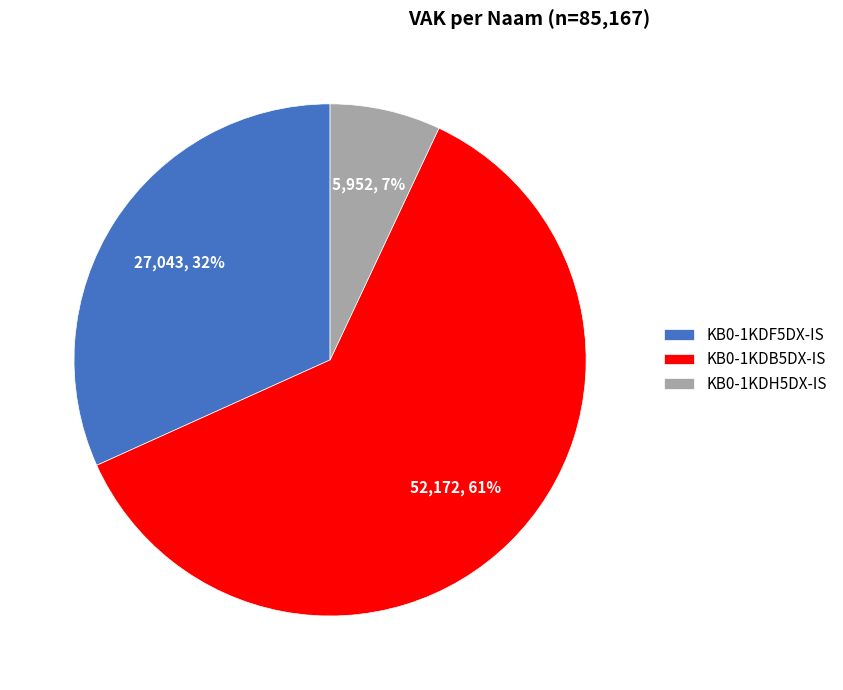

True or false: KB0-1KDH5DX-IS accounts for 41% of the total.

False